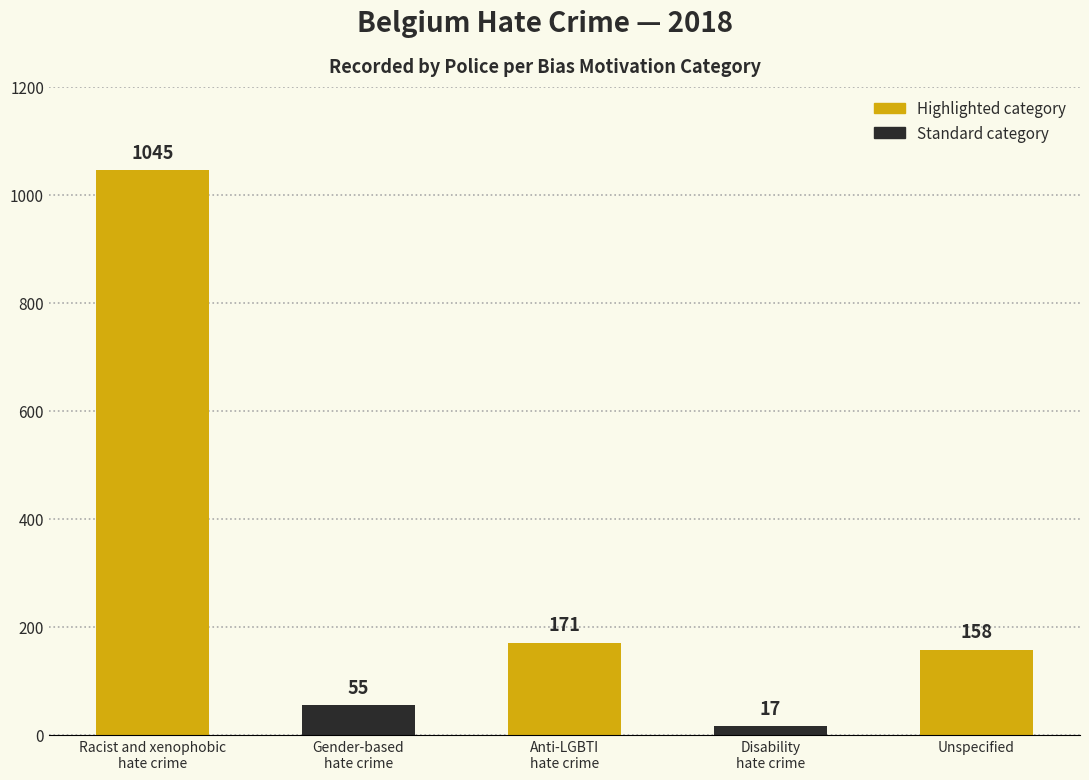

What position from the left is Disability
hate crime?

4